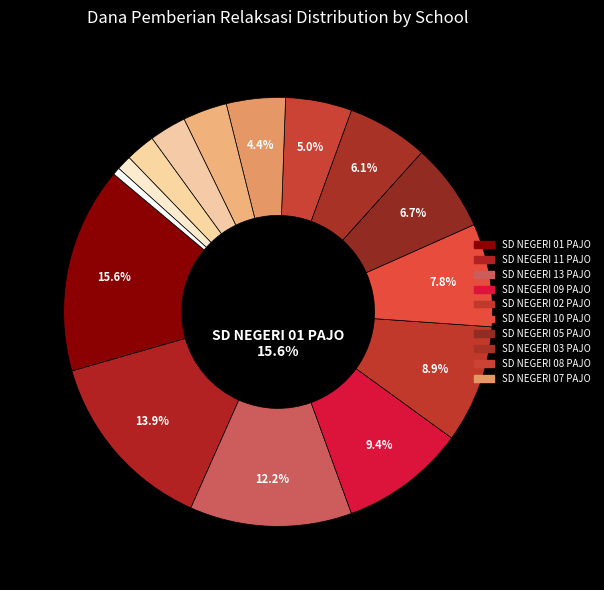

The SD NEGERI 05 PAJO slice represents 1% of the pie. True or false?

False